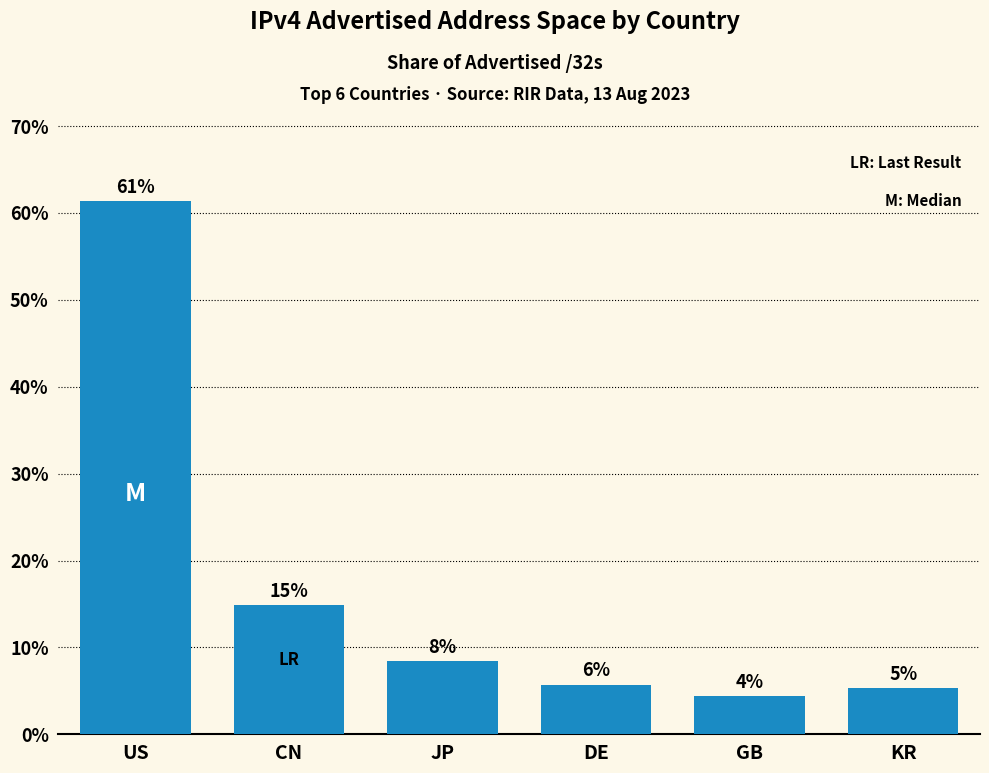

How many bars are there in total?

6